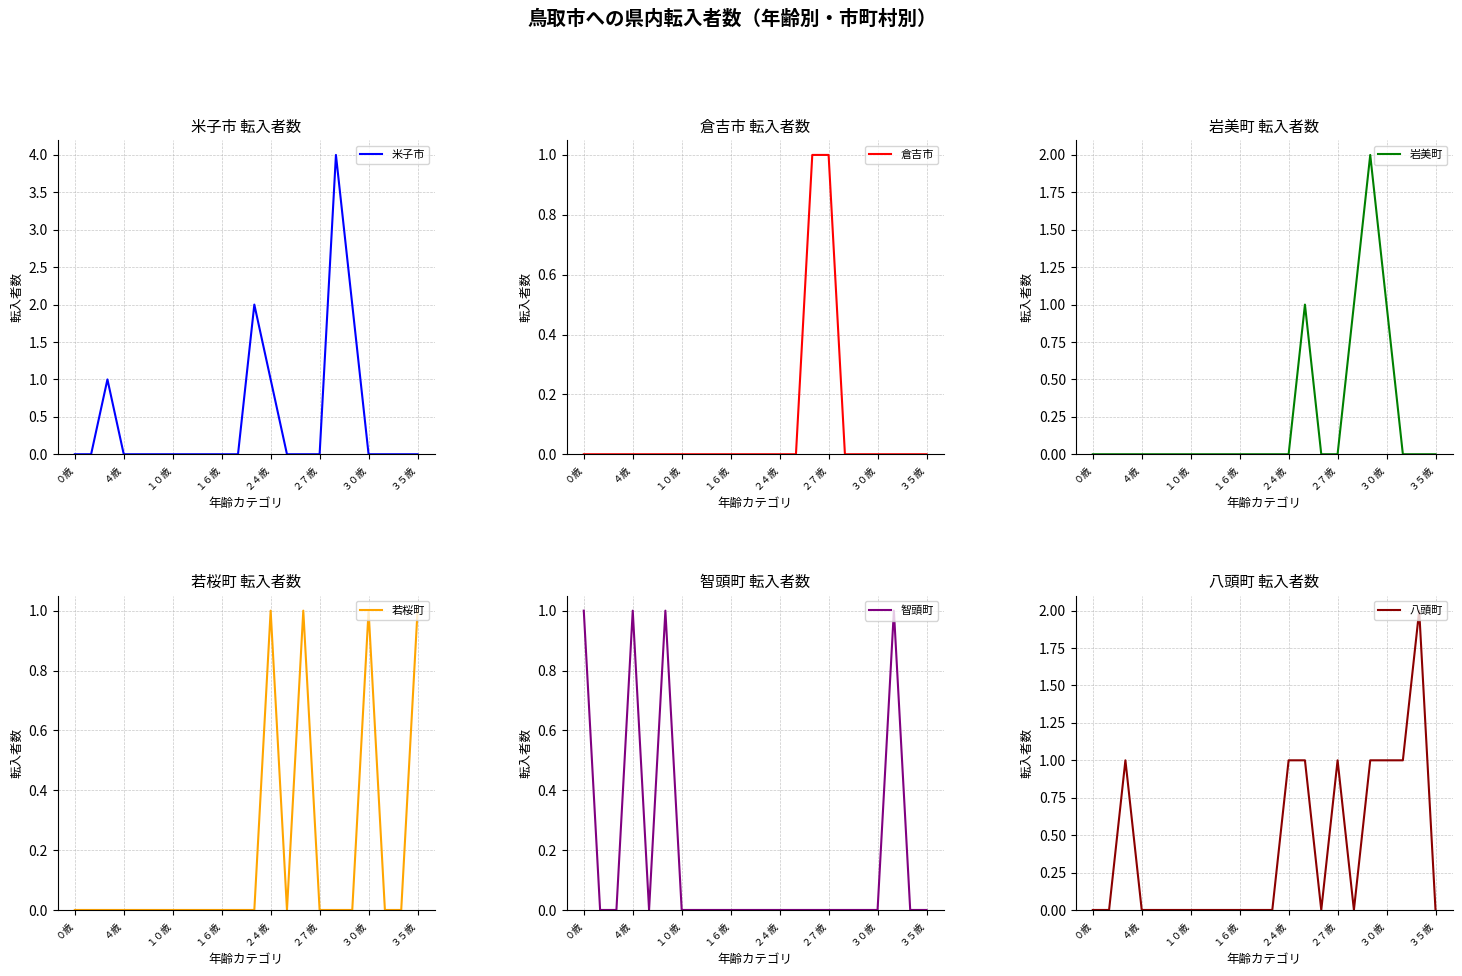

How many positive values does the 八頭町 series have?

8